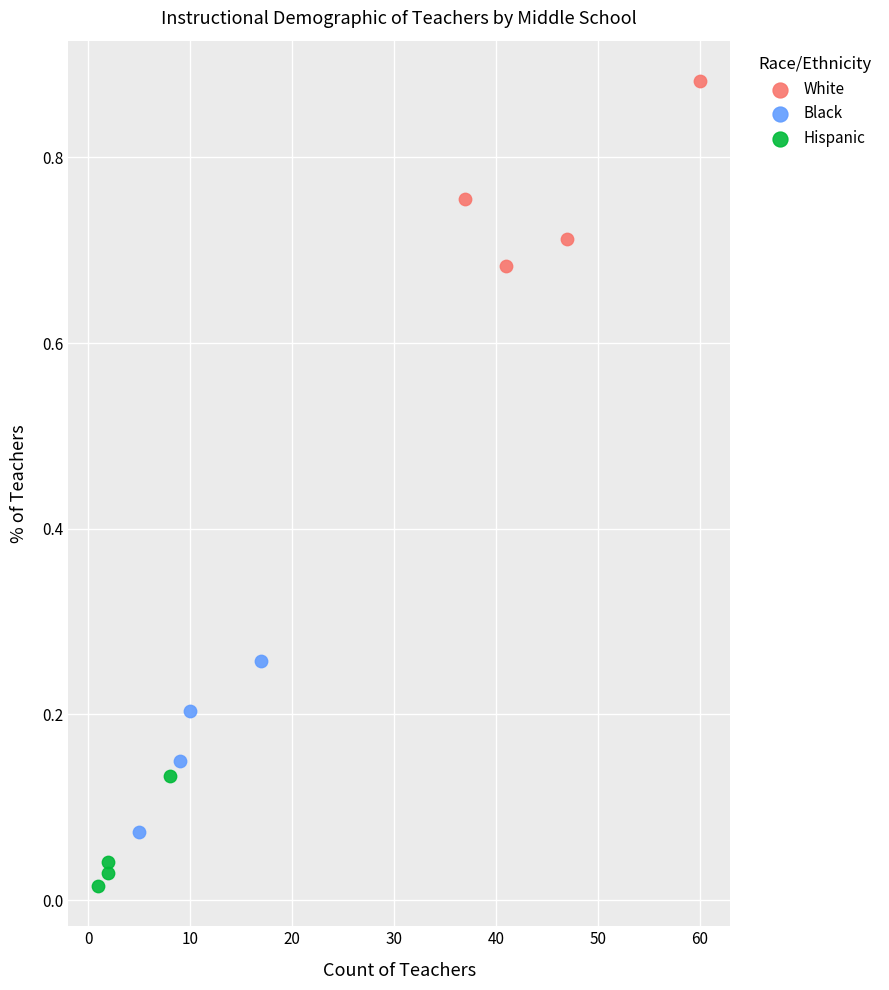

Which series contains the highest Y value?

White